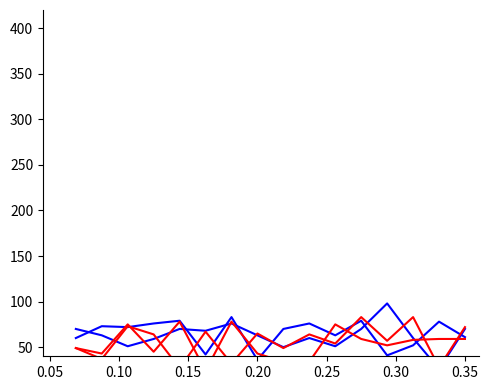

At how many categories does at least one series exceed 24?

16